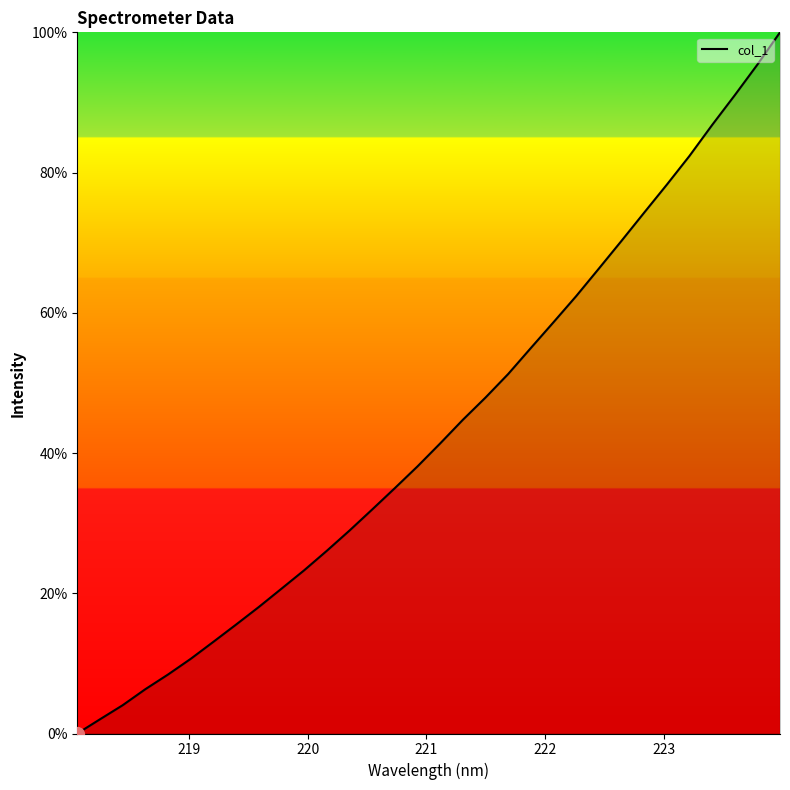

What is the greatest value displayed?

100.0